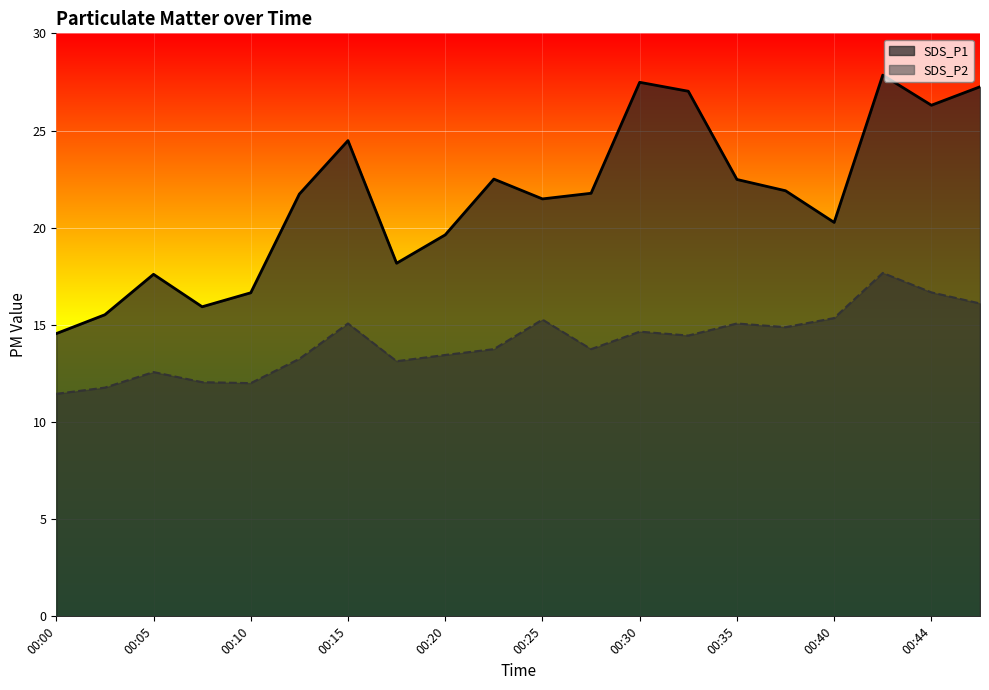

Where does the SDS_P1 series first go above 21?

00:13